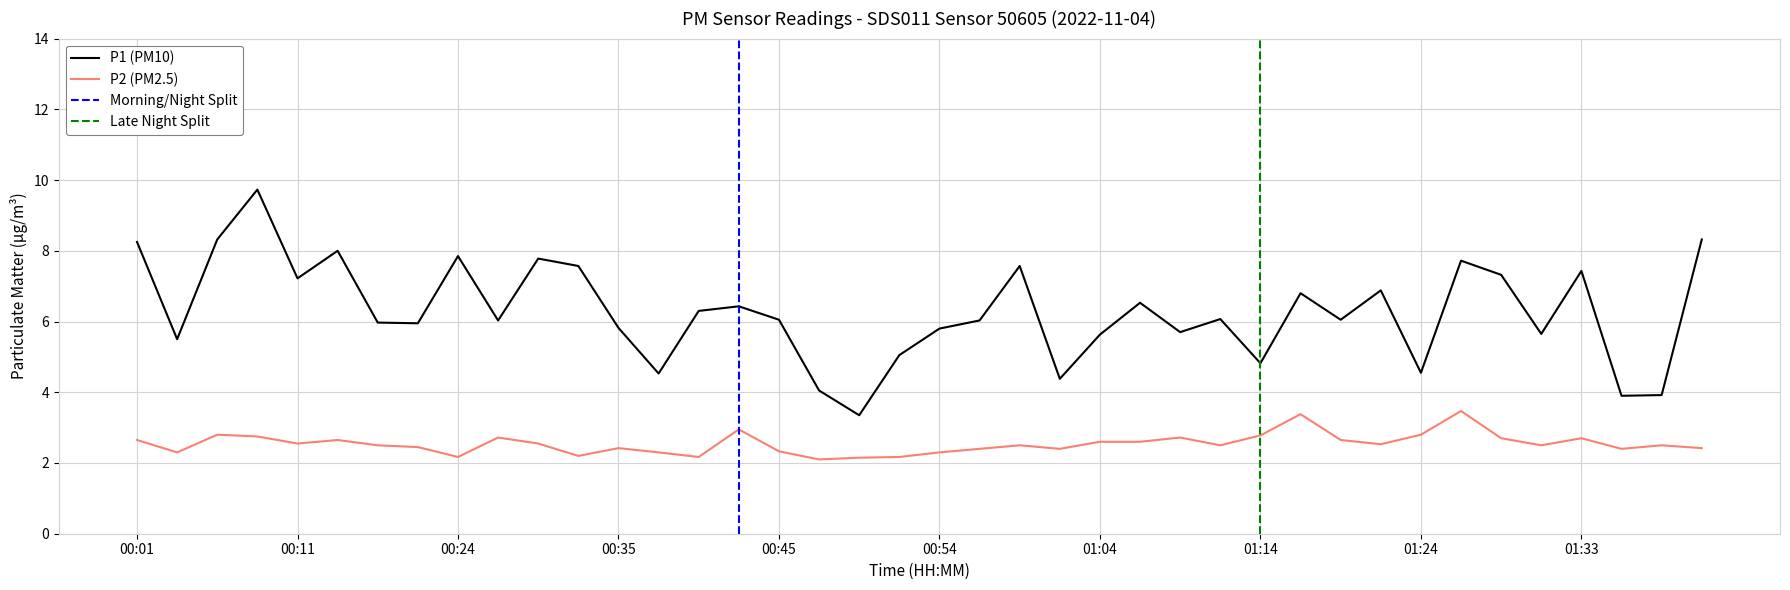

What is the approximate value of P2 at 00:19?

2.5